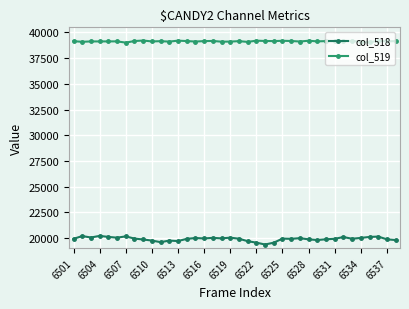

True or false: col_518 and col_519 intersect in this chart.

False